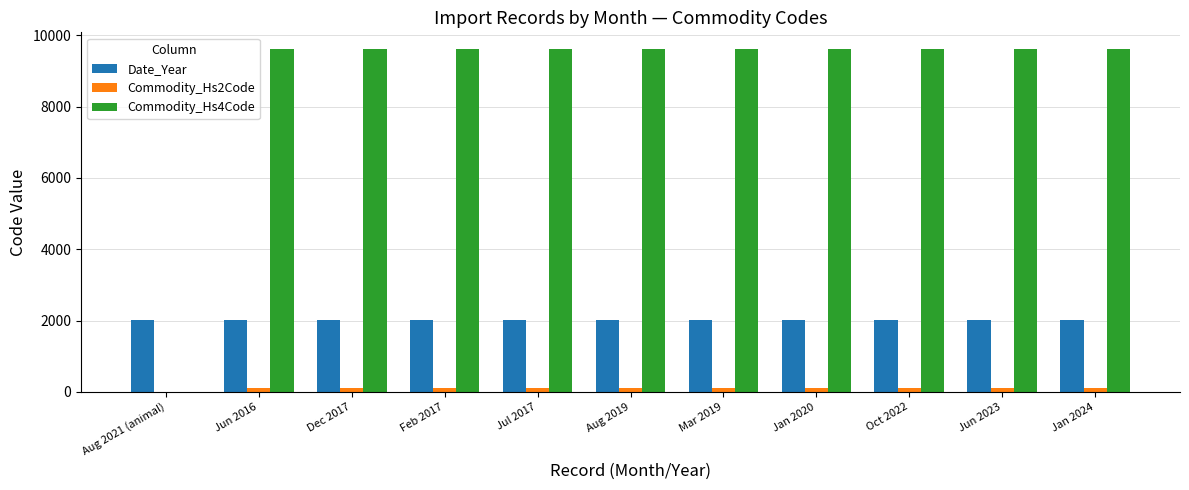

The value of Commodity_Hs4Code at Jan 2024 is 9603. True or false?

True